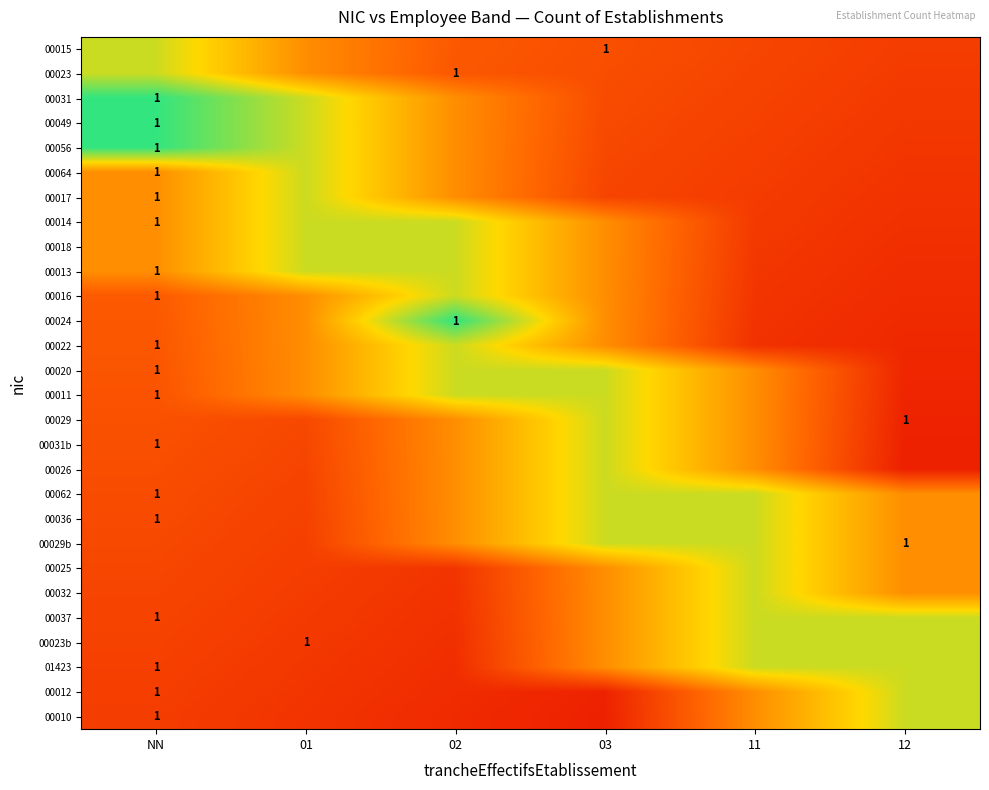

Between 11 and 01, which is larger?

01